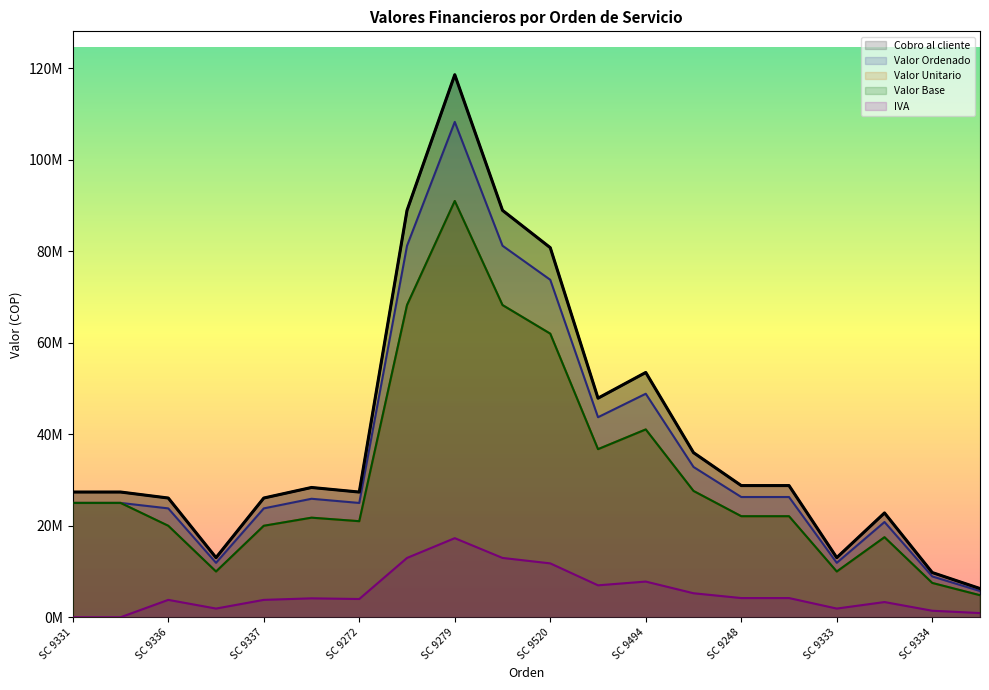

What is the difference between the maximum and minimum values in the IVA series?

17291862